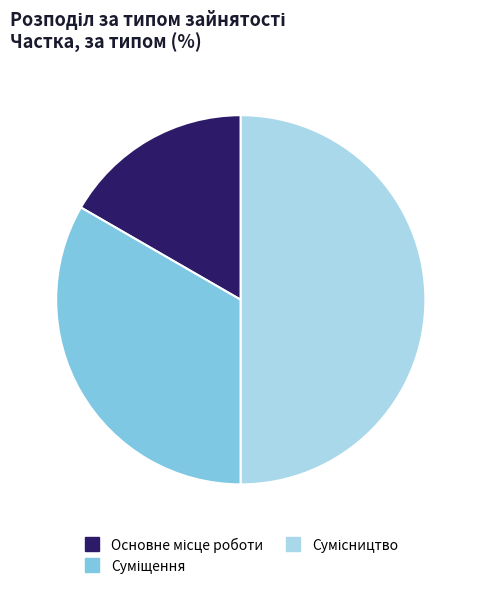

How many slices are in this pie chart?

3